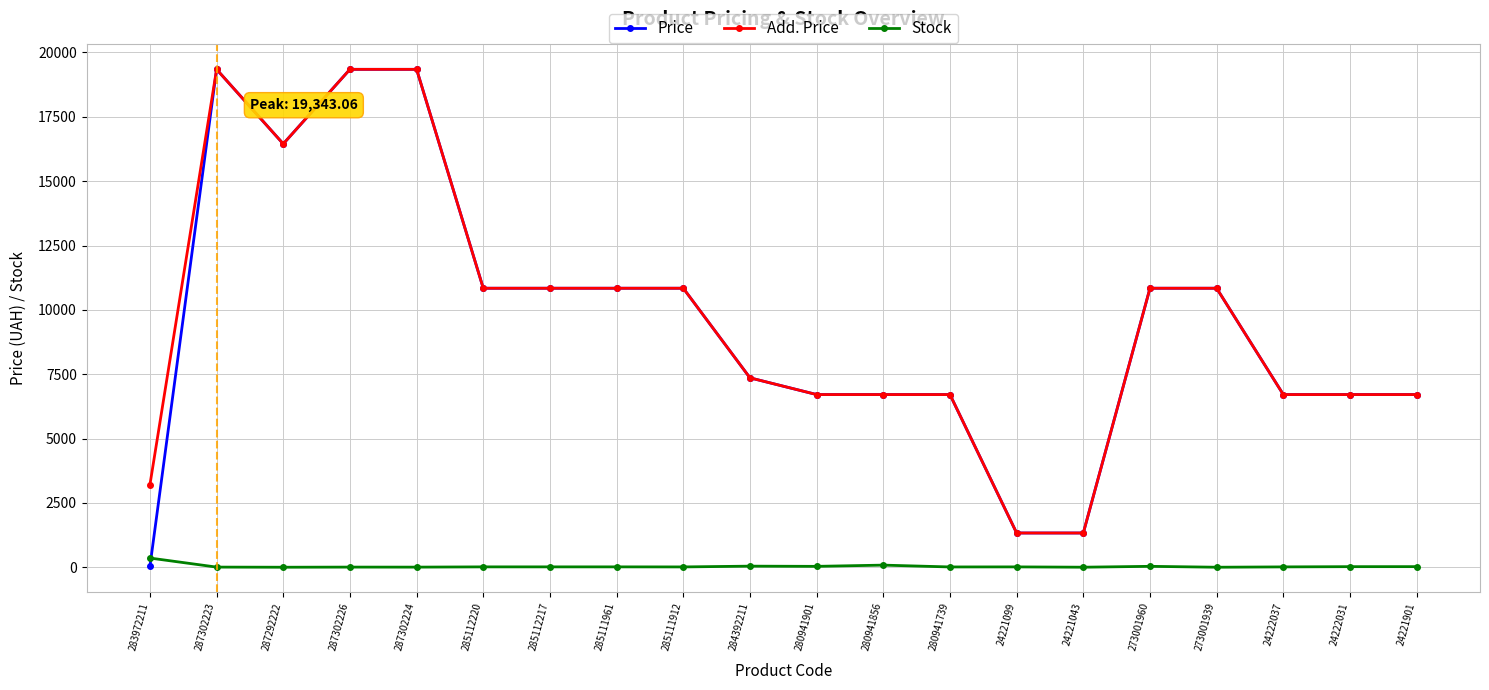

What is the difference between the maximum and minimum values in the Price series?

19311.0